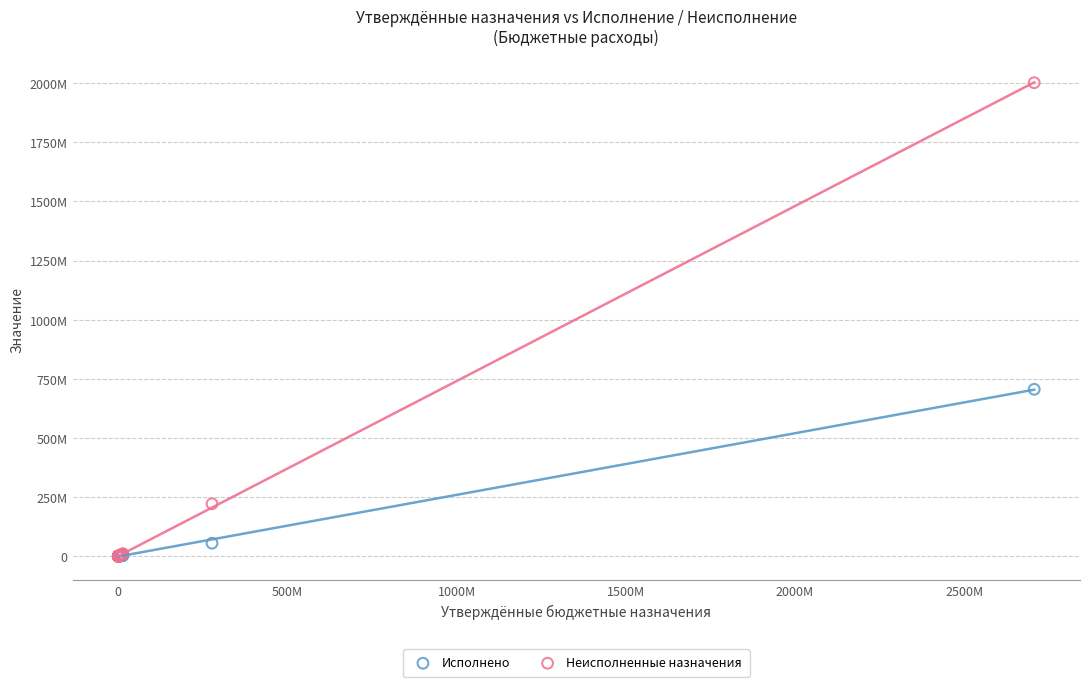

What are all the series names shown in the legend?

Исполнено, Неисполненные назначения